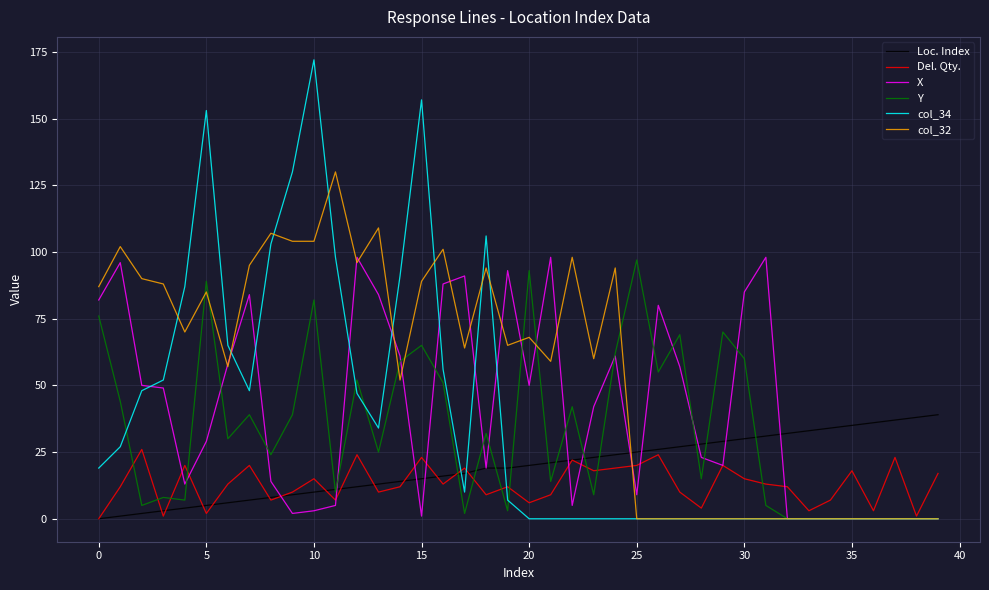

Count the number of categories in the chart.

40